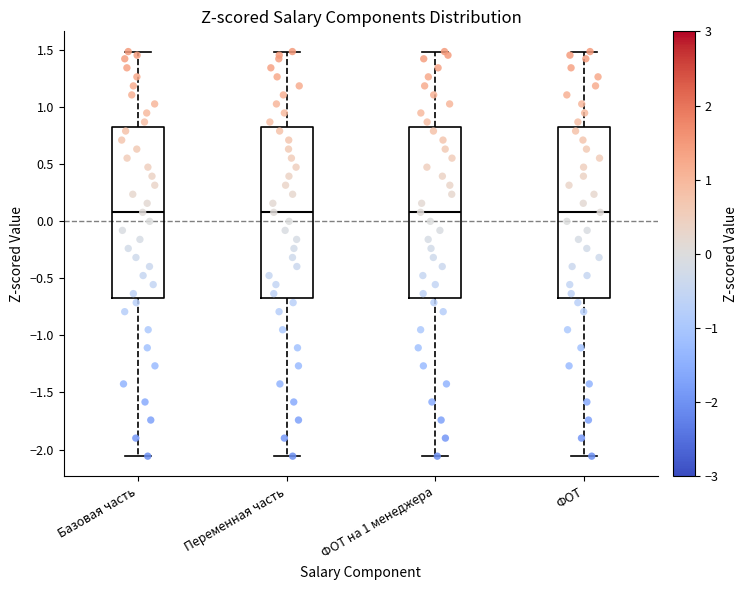

Reading left to right, transcribe this box plot: for each box, give where its median line is, the range the box spans, and where its two whiskers end, as read against the y-axis. The values are not printed on the chart, so give them approximately, as read against the axis.

Базовая часть: median 0.10, box -0.65 to 0.85, whiskers -2.05 to 1.50
Переменная часть: median 0.10, box -0.65 to 0.85, whiskers -2.05 to 1.50
ФОТ на 1 менеджера: median 0.10, box -0.65 to 0.85, whiskers -2.05 to 1.50
ФОТ: median 0.10, box -0.65 to 0.85, whiskers -2.05 to 1.50